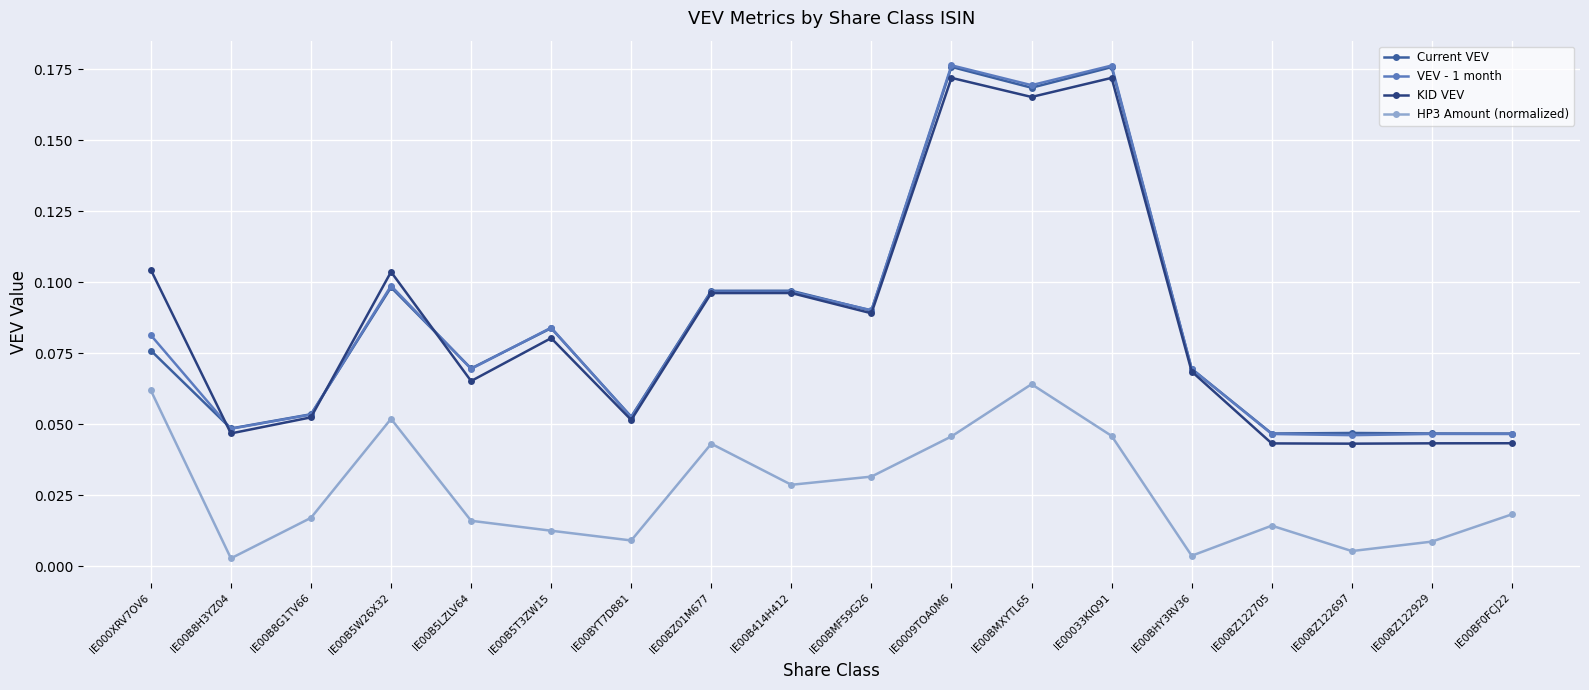

Between IE00B414H412 and IE00BZ122697, which series saw the biggest shift?

KID VEV